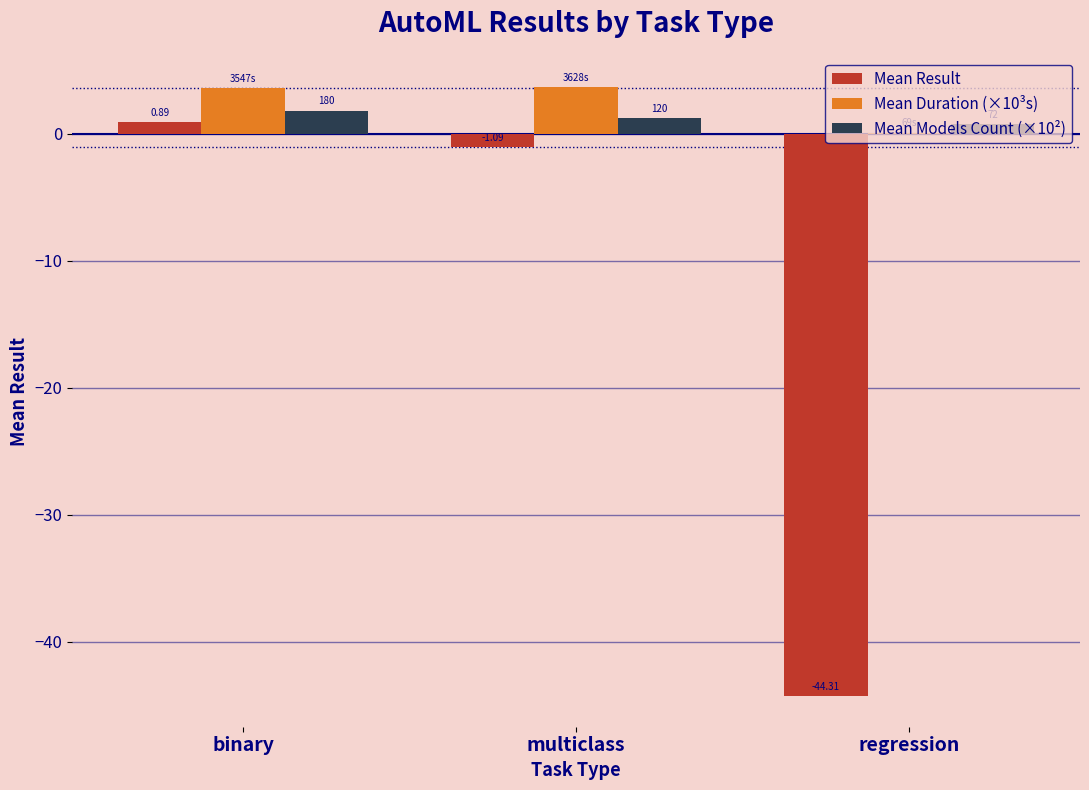

Which series changed the most between binary and multiclass?

Mean Result